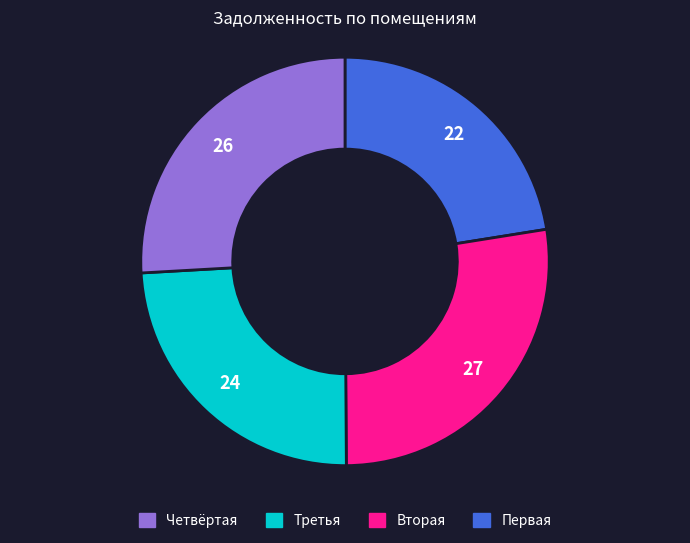

How many segments does this pie chart have?

4